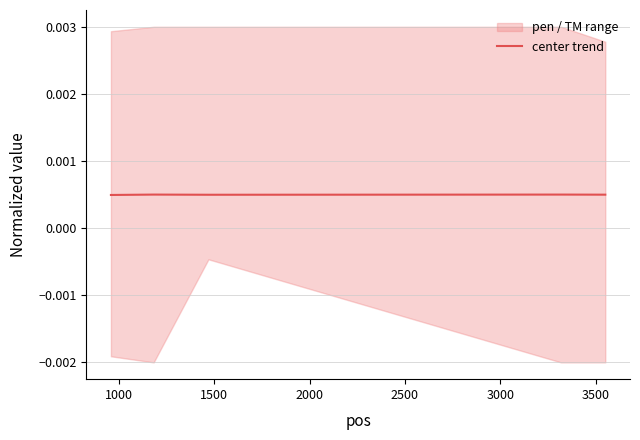

Does the chart have visible grid lines?

Yes